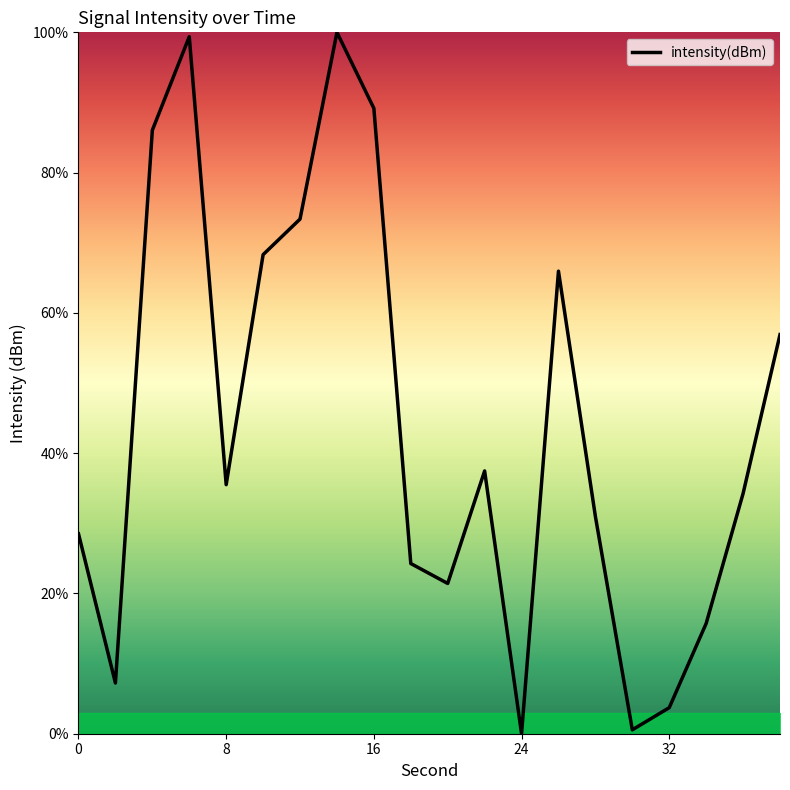

What is the difference between the maximum and minimum values?

100.0